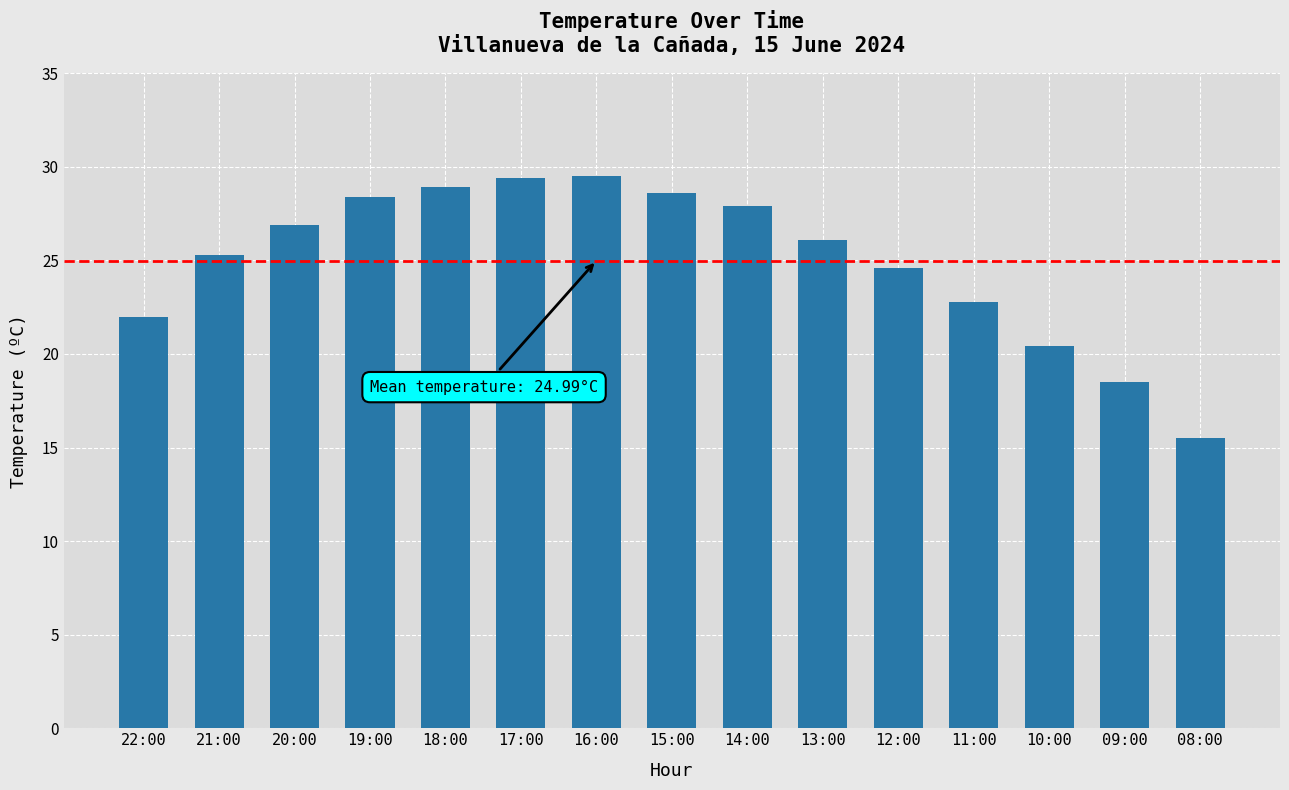

What is the average value?

25.0